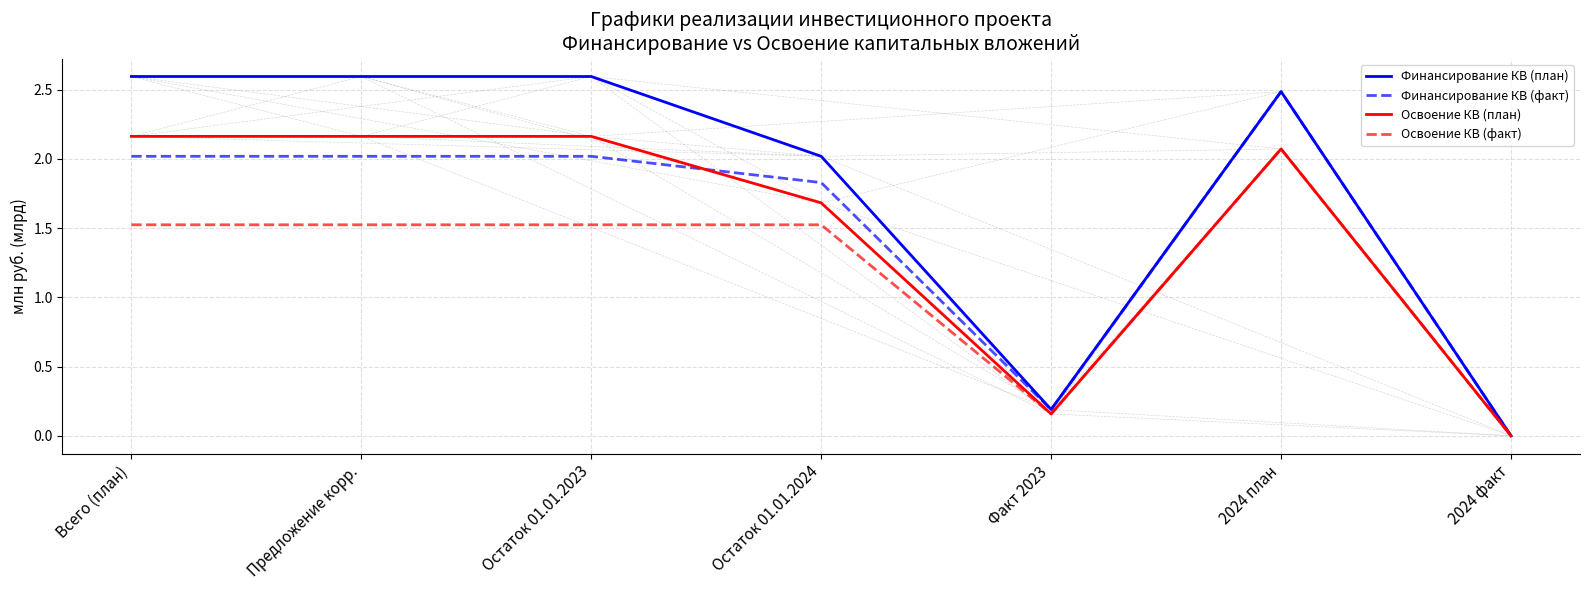

Count the number of data series in this chart.

4